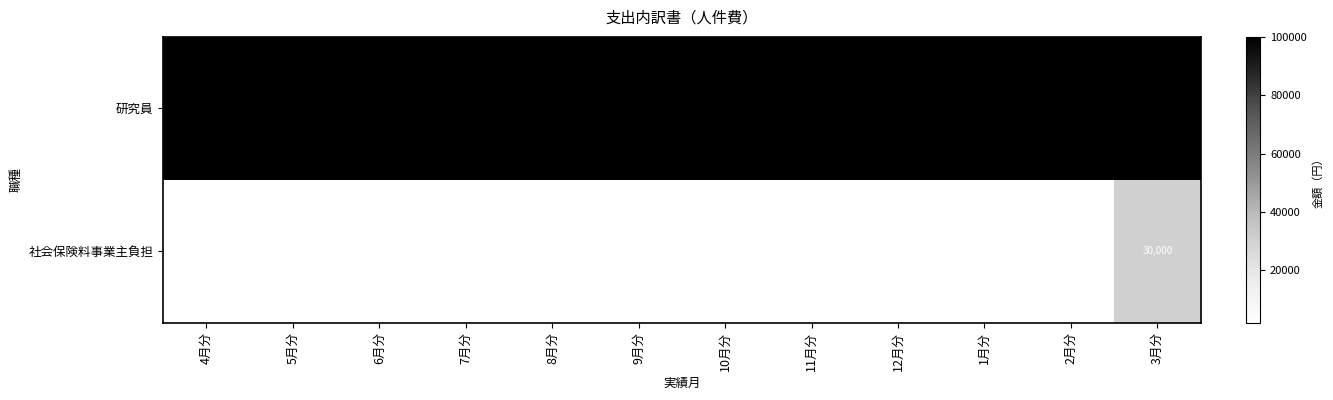

Which series has the largest range (max minus min)?

社会保険料事業主負担